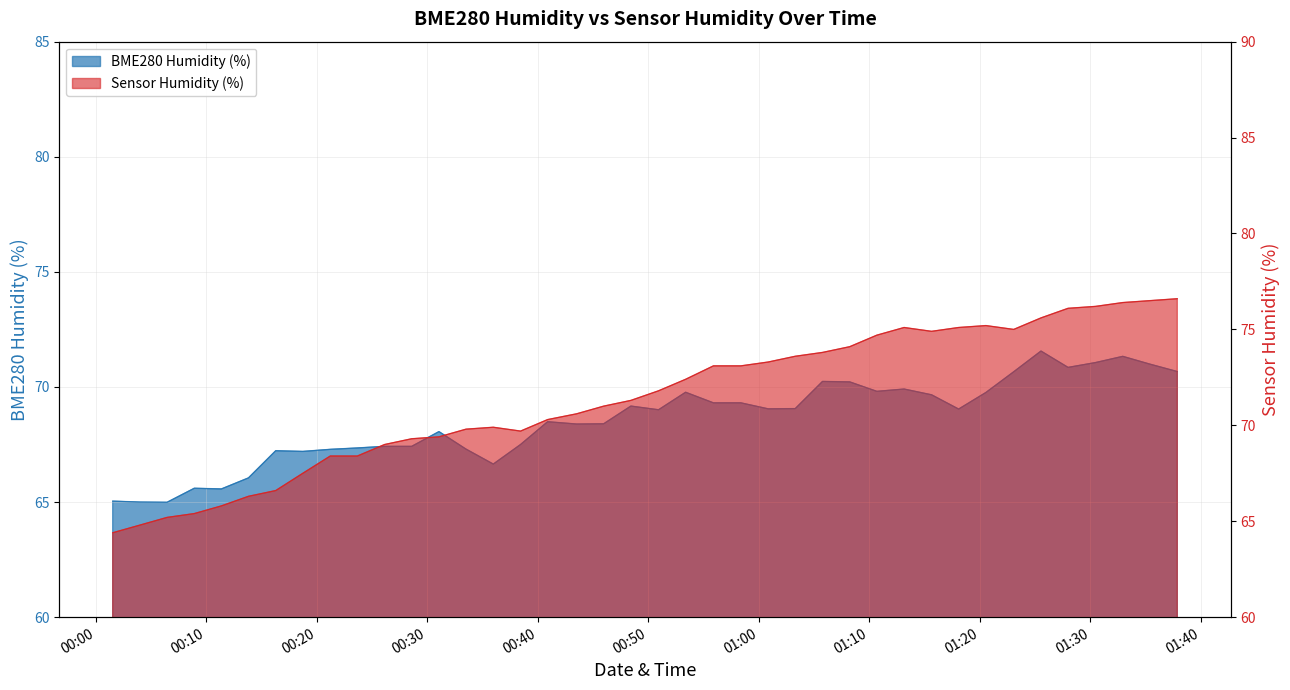

Which series has the largest total across all categories?

Humidity